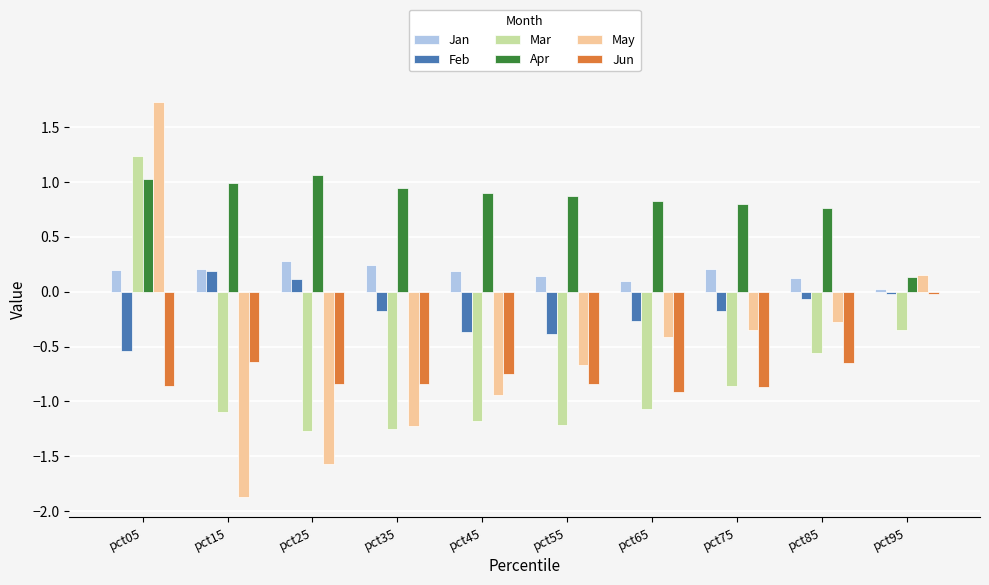

What is the spread (max minus min) of values at pct55?

2.1